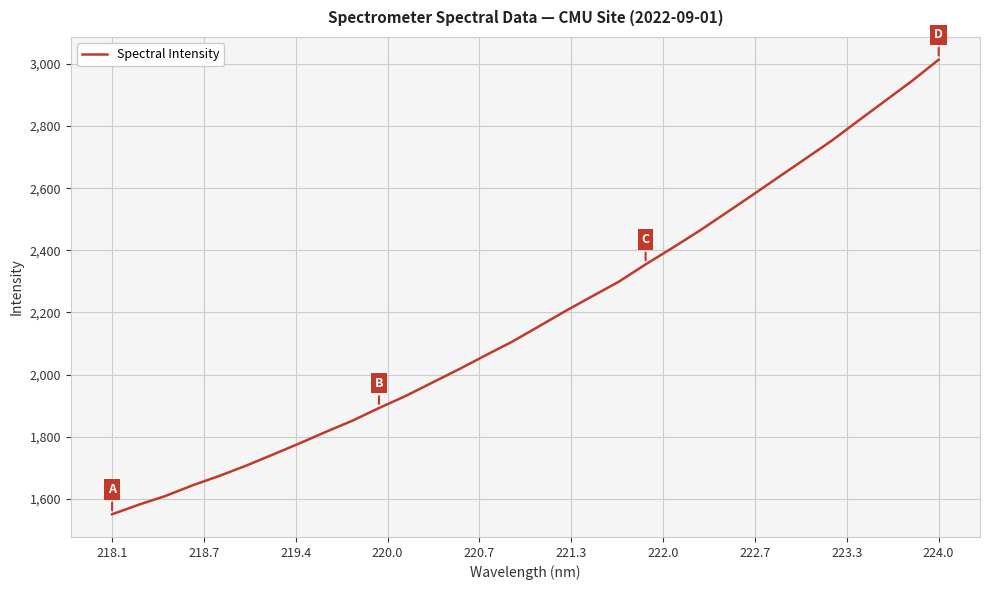

What is the maximum value shown in the chart?

3013.4